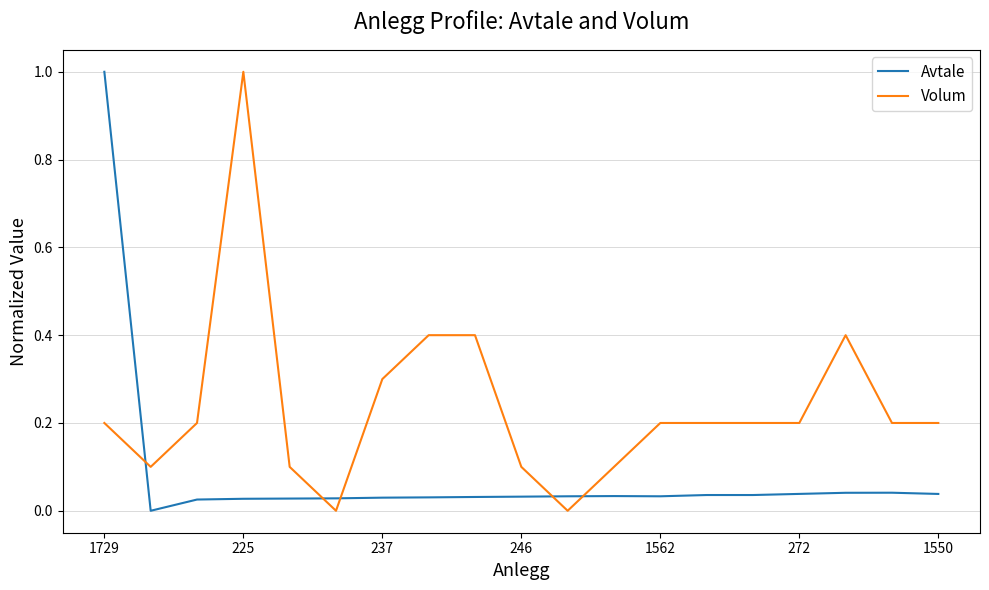

What is the difference between the maximum and minimum values in the Avtale series?

1.0